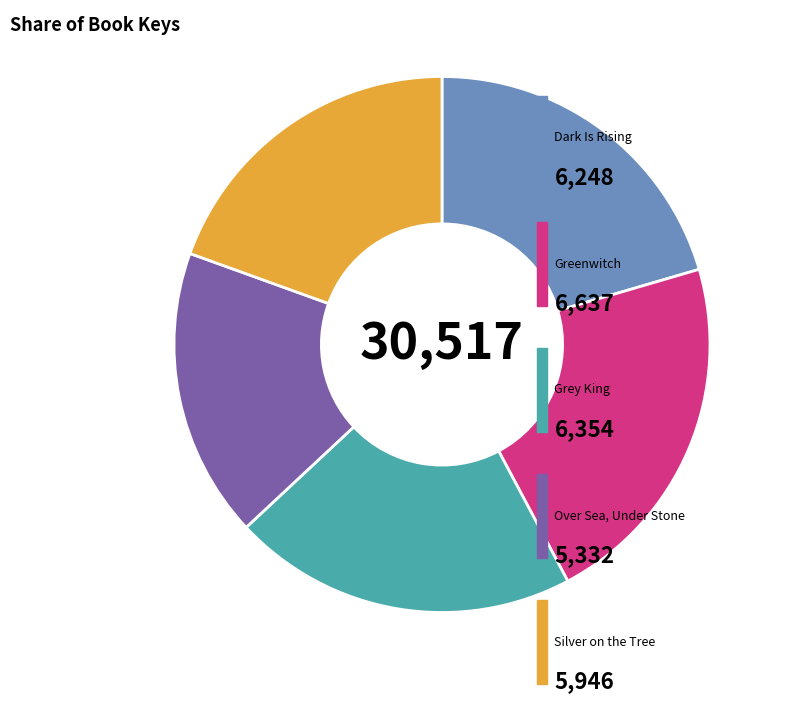

How many slices are in this pie chart?

5